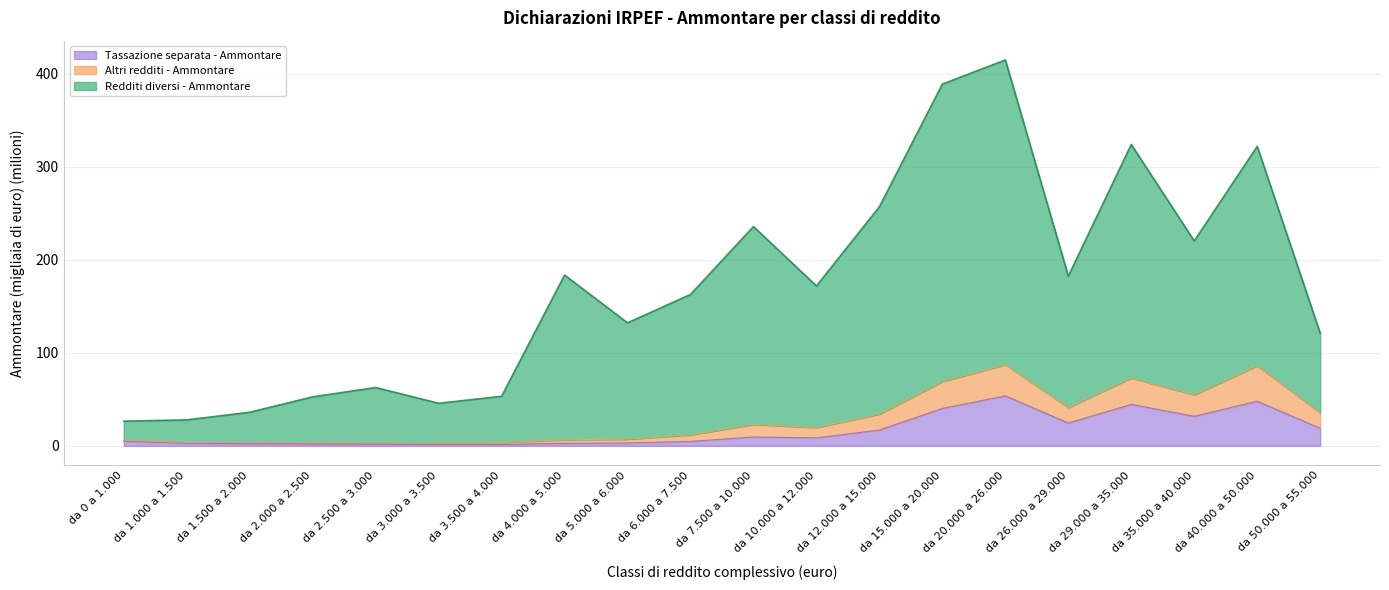

Where is the first local minimum for Altri redditi - Ammontare?

da 3.000 a 3.500